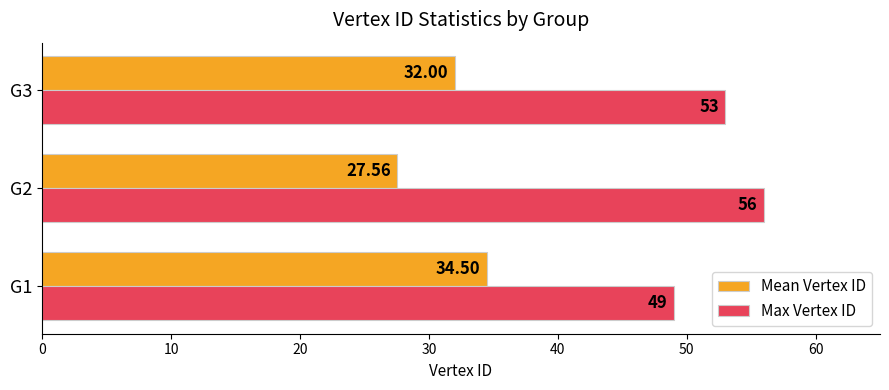

Rank the series by their average value, from highest to lowest.

Max Vertex ID, Mean Vertex ID